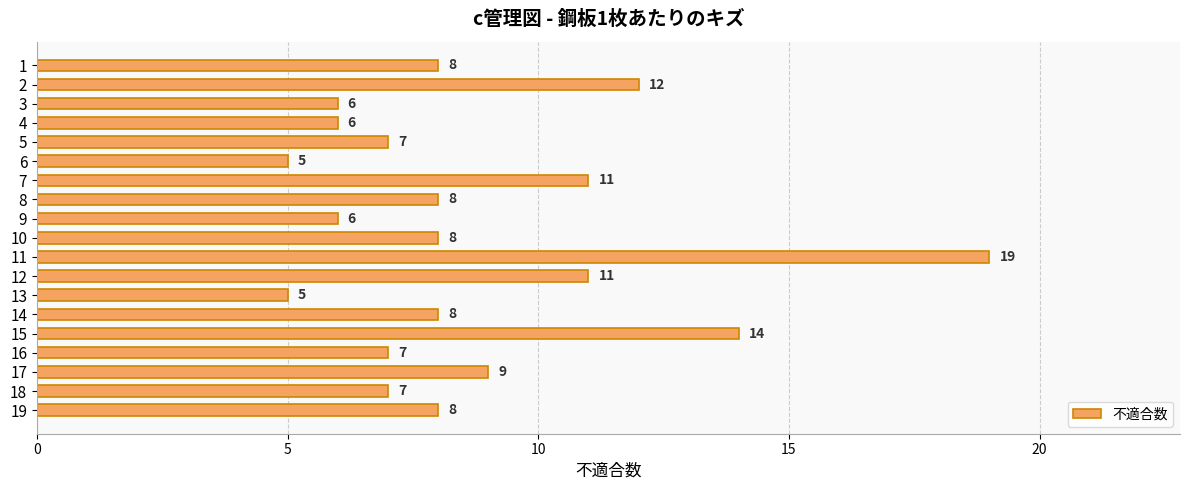

Read the value at 9.

6